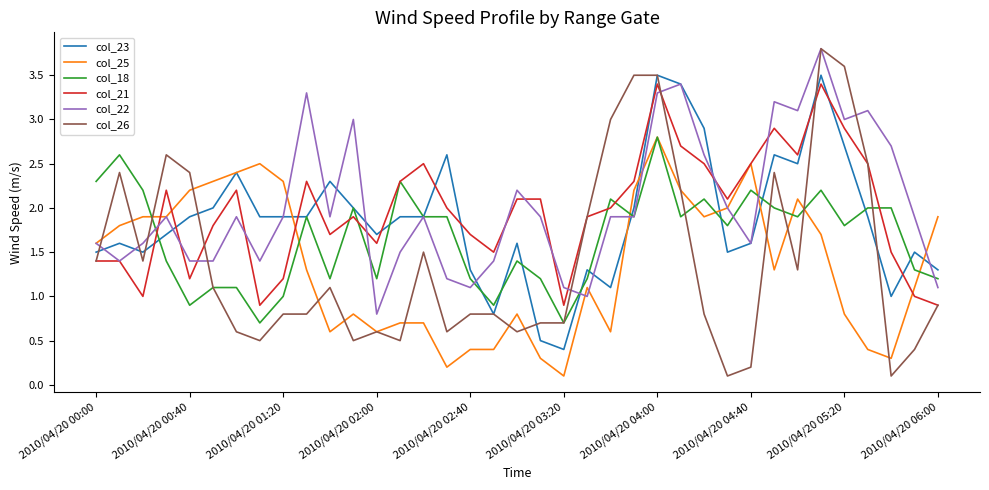

How many intersections are there between col_23 and col_21?

12